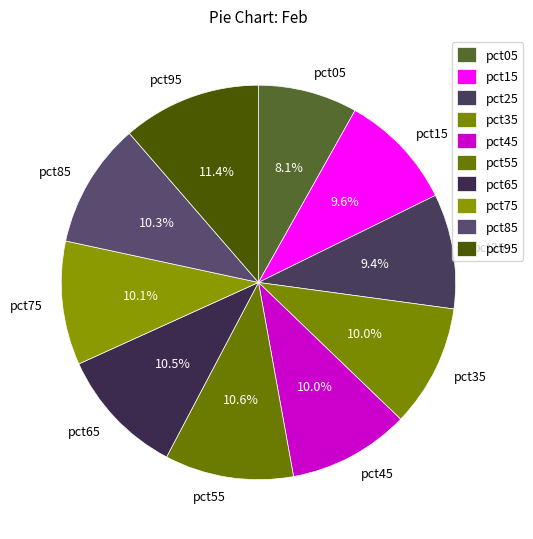

Count the number of slices in the pie.

10